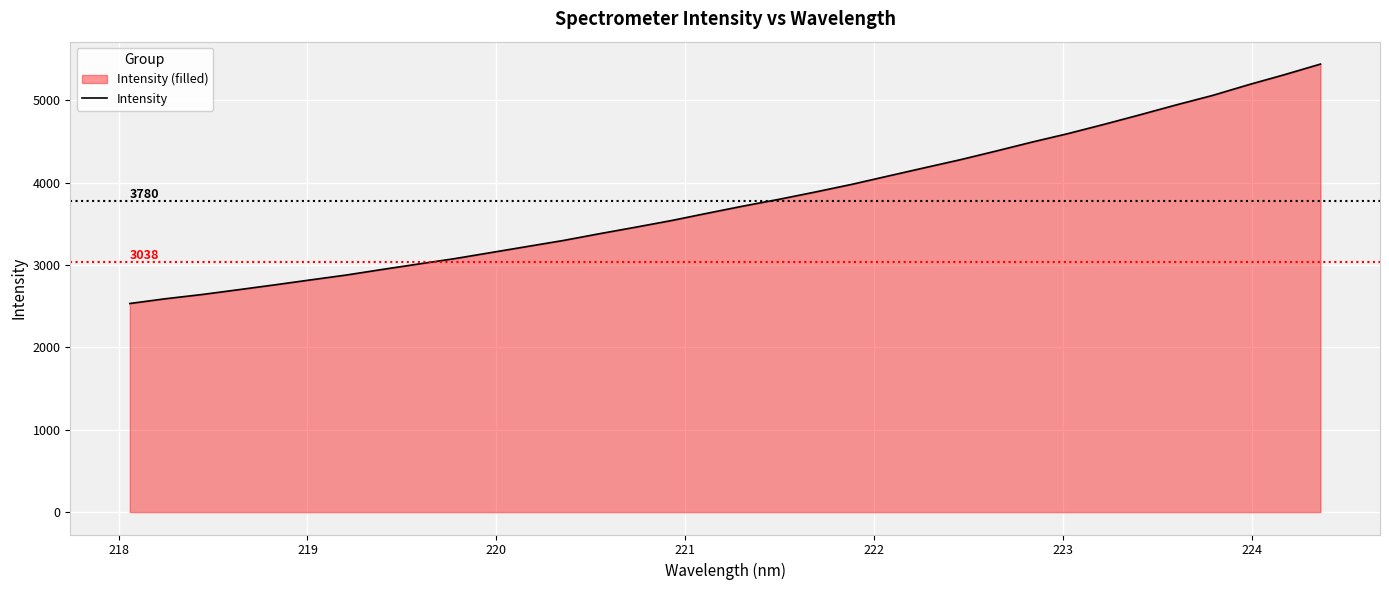

What is the difference between the second highest and minimum values?

2778.4